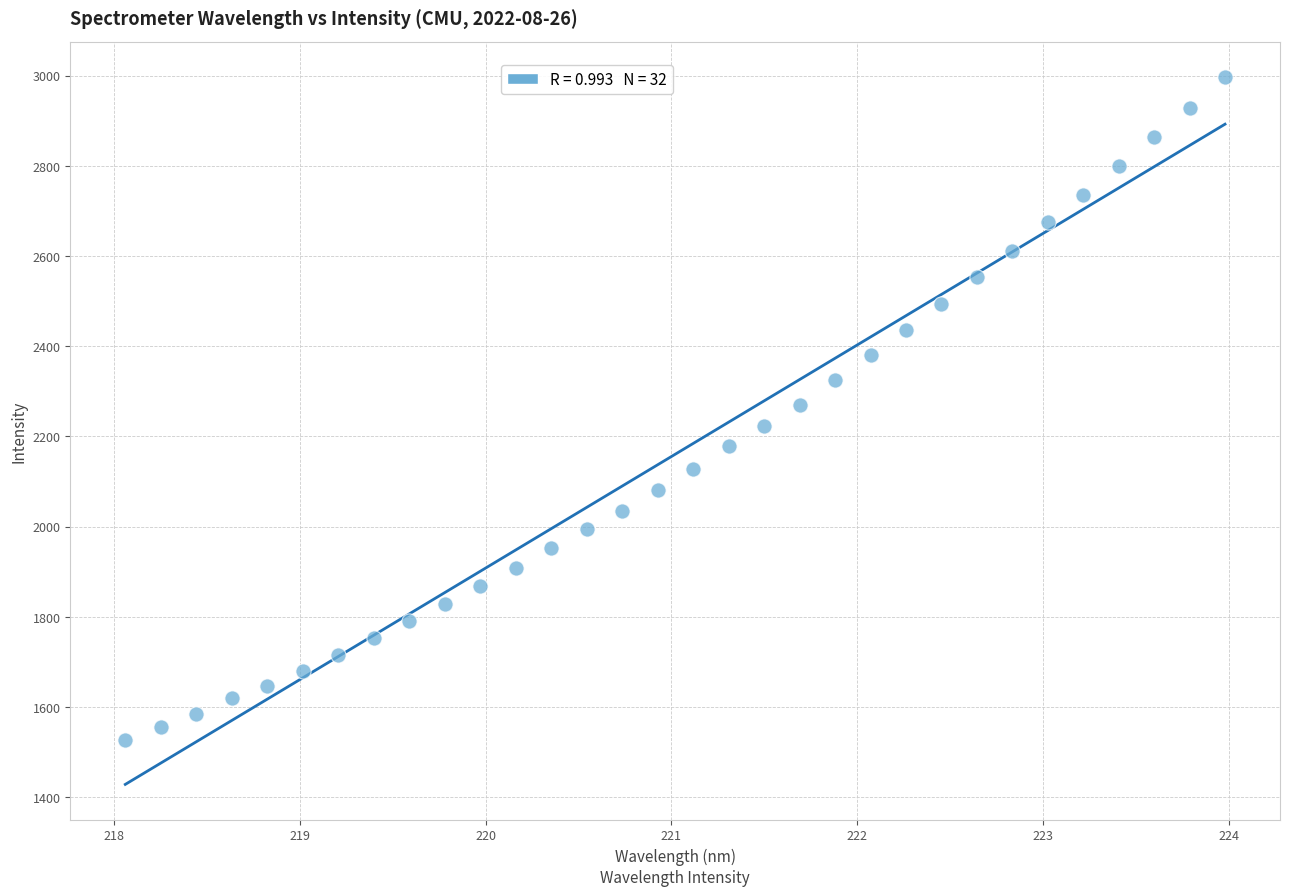

What is the range of X values (max minus min)?

5.9